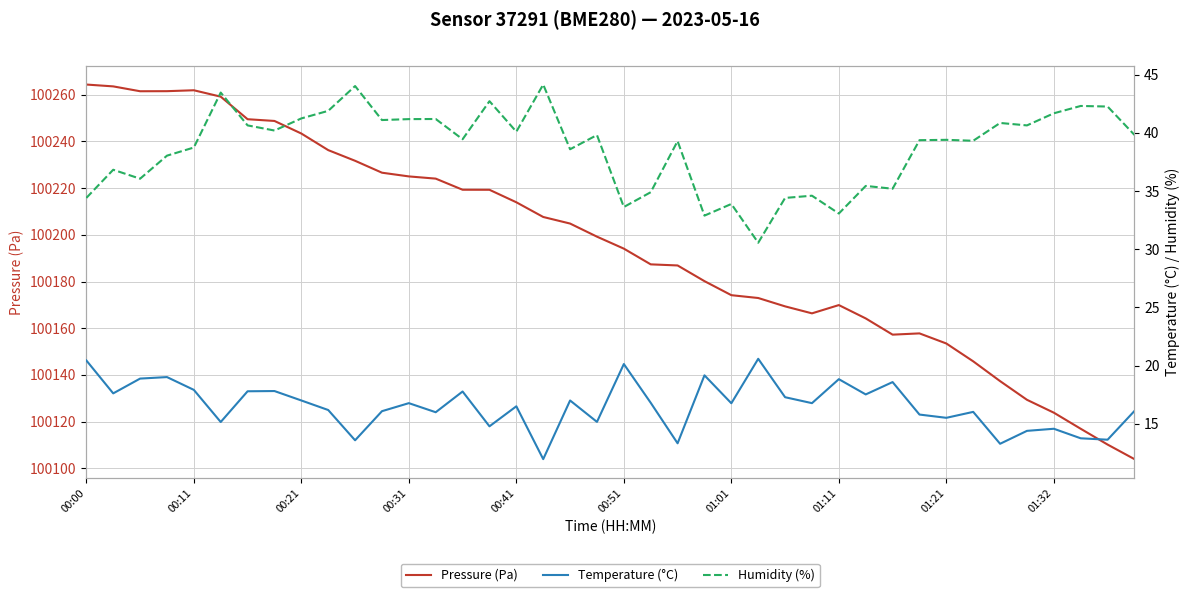

What value does the Humidity (%) series have at 23?

32.9